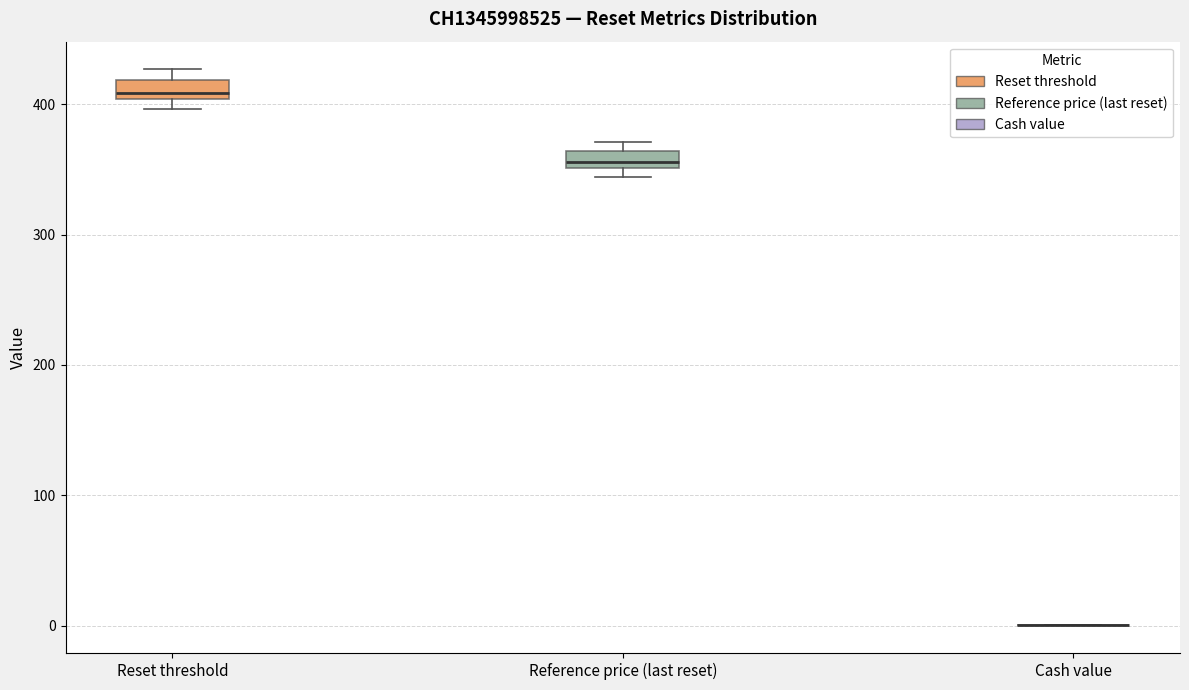

Where is the upper edge of the box for Reference price (last reset) on the y-axis? The values are not printed on the chart, so give them approximately, as read against the axis.

360